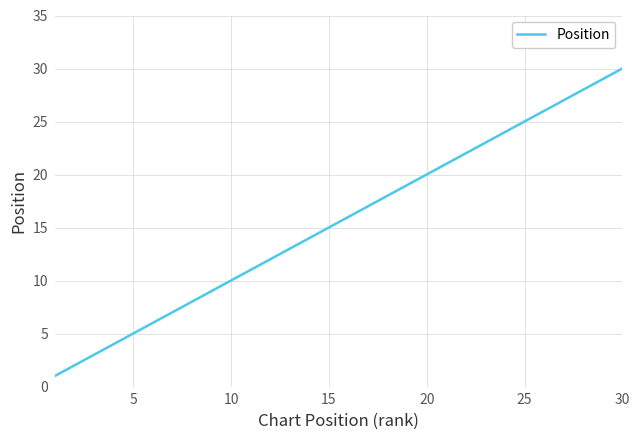

What is the greatest value displayed?

30